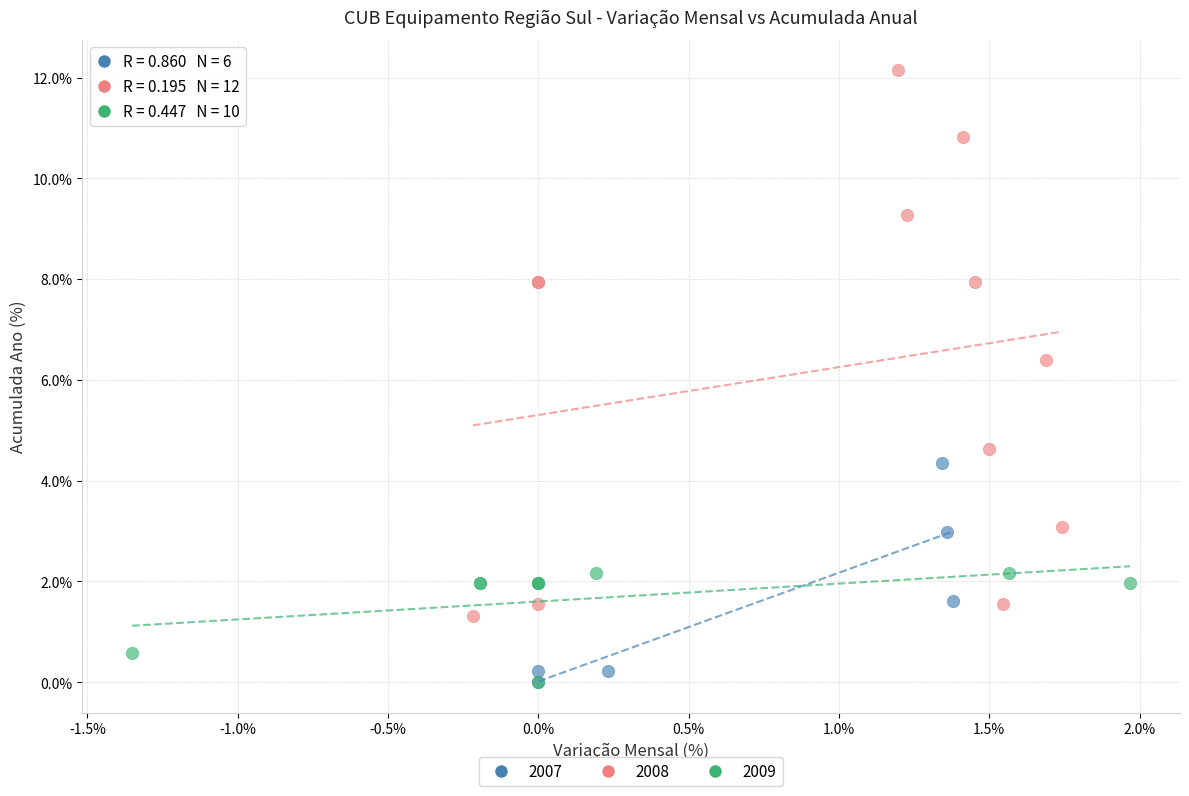

Which series has the largest Y range (max minus min)?

2008